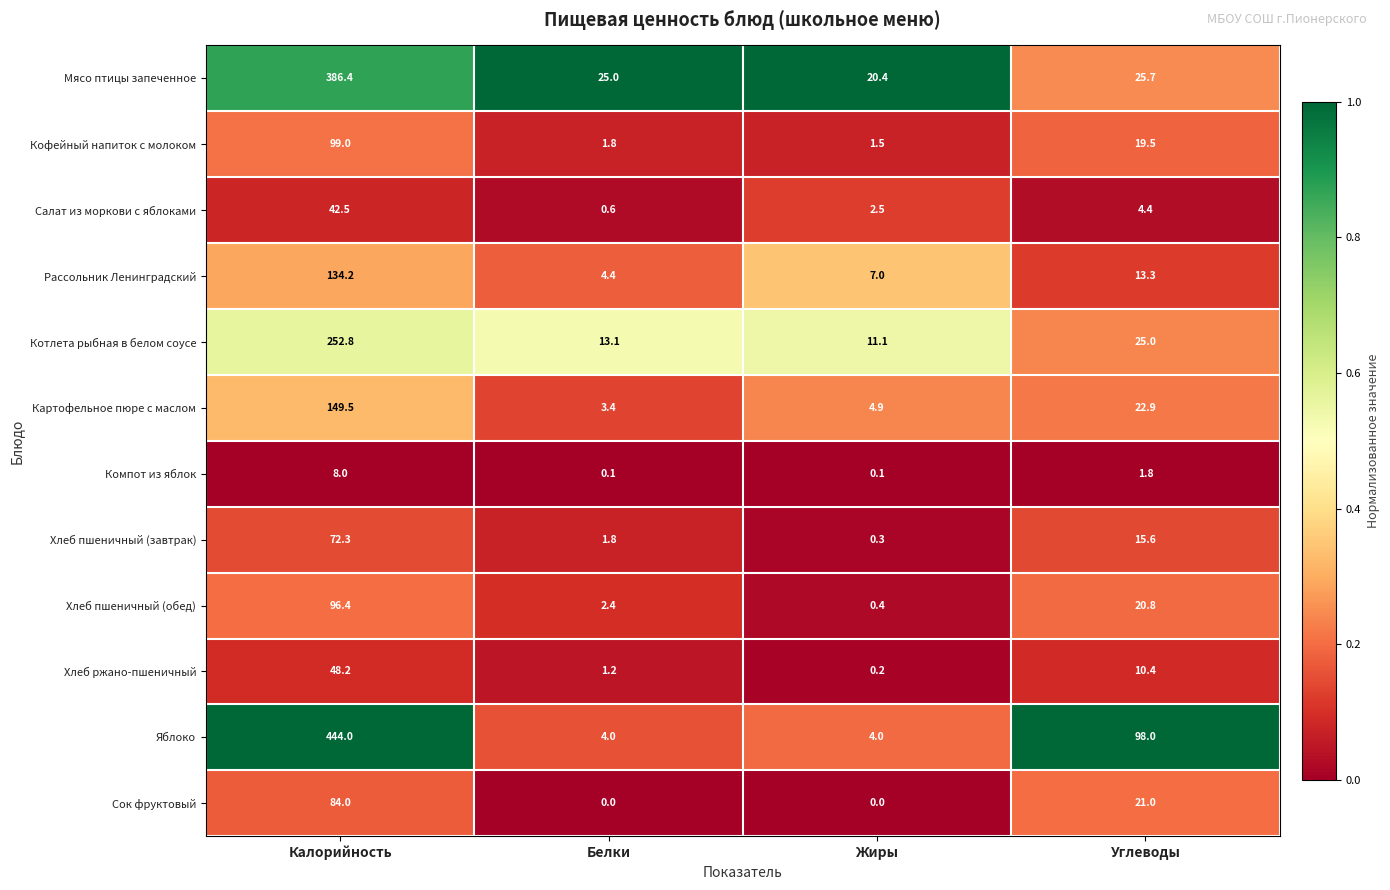

How many data points does each series have?

4